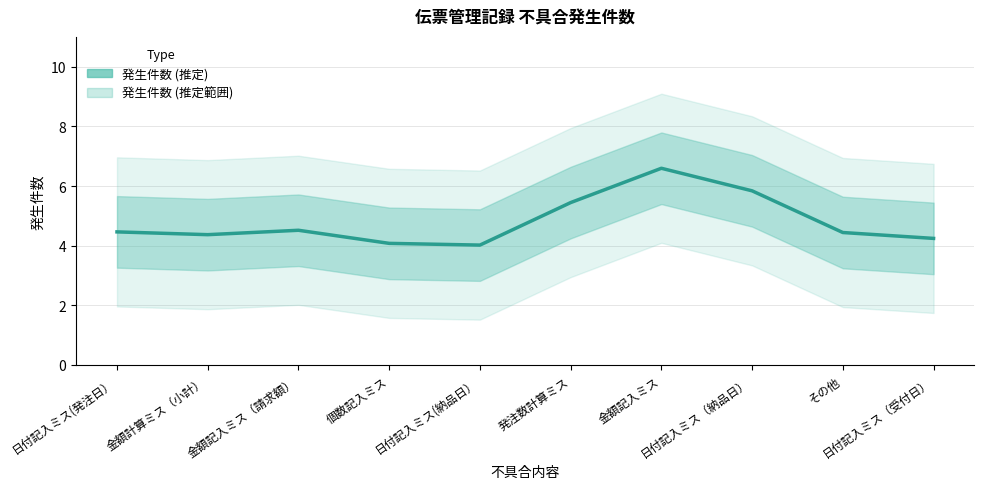

What is the difference between the maximum and second lowest values?

2.5